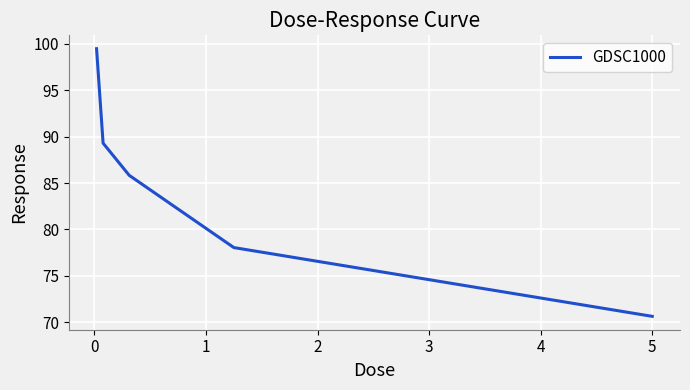

How many lines are shown in the chart?

1